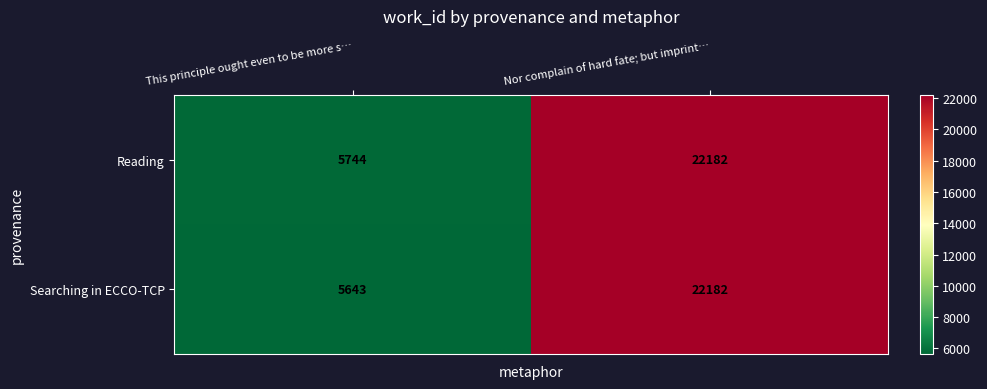

True or false: Searching in ECCO-TCP has a value of 22182 at Nor complain of hard fate; but imprint….

True